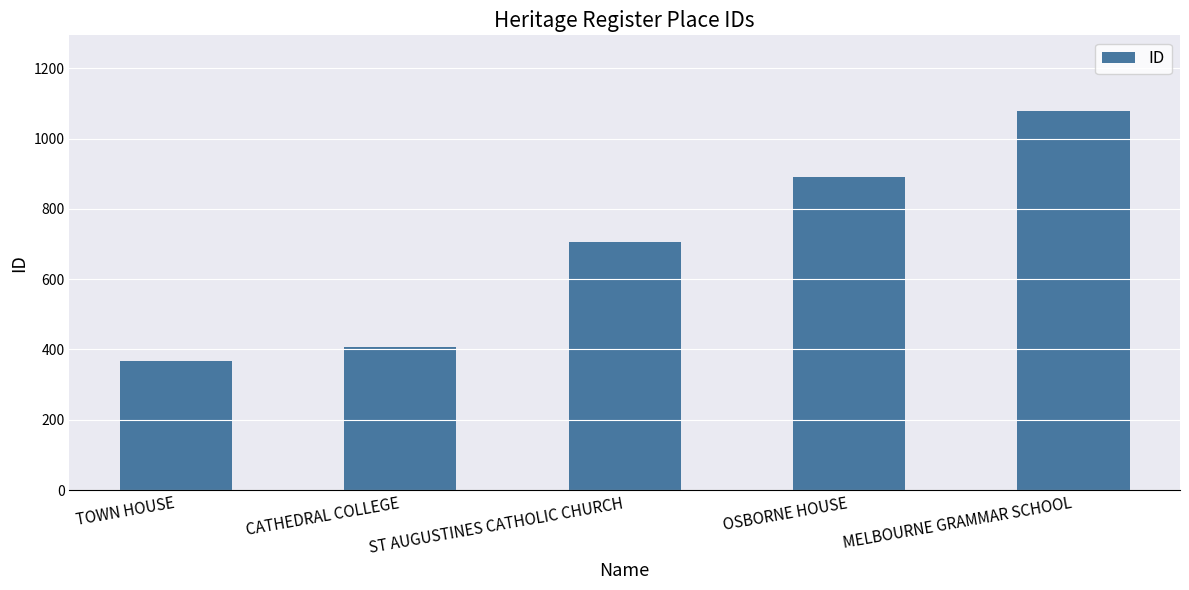

Which label corresponds to the smallest value in the chart?

TOWN HOUSE